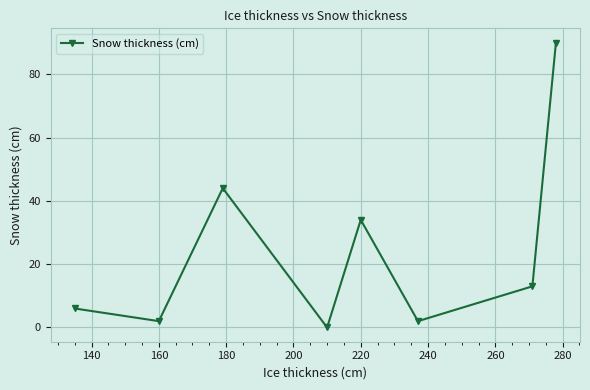

How many points are higher than both their immediate neighbors (excluding endpoints)?

2